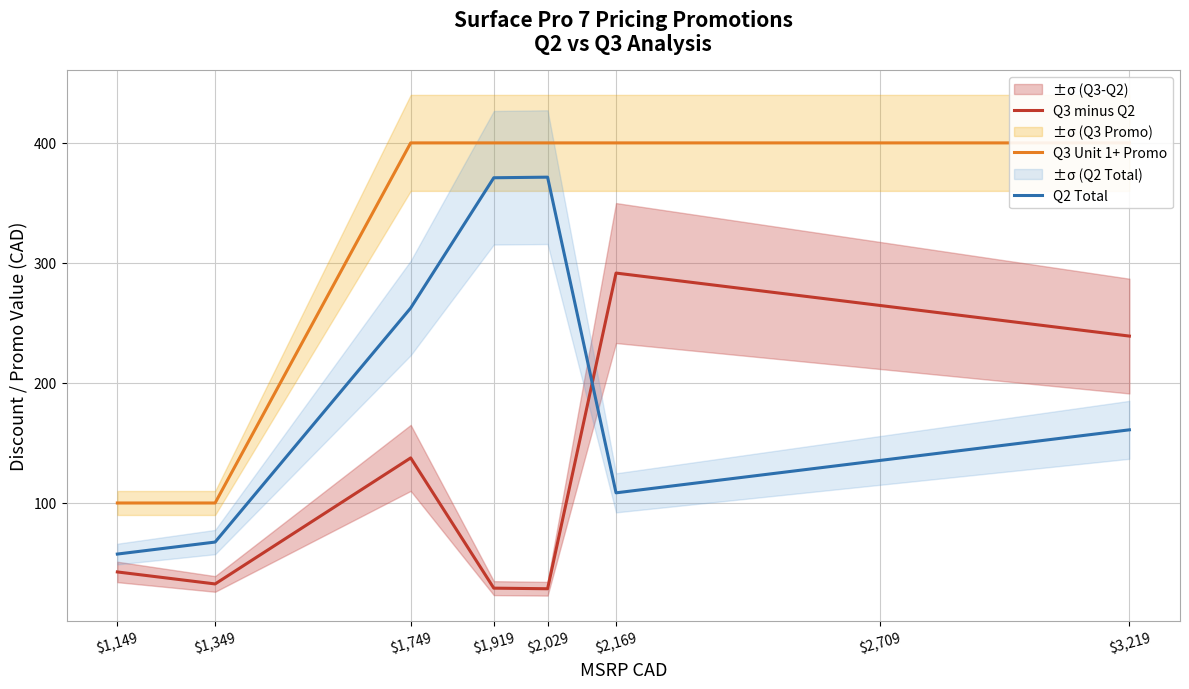

Is it true that Q2 Total equals 551.6 at $2,029?

False